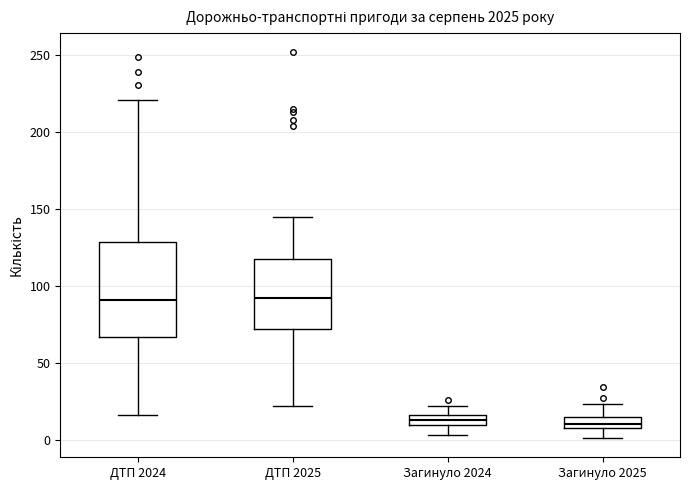

Comparing the boxes themselves (not the whiskers), which one is the tallest?

ДТП 2024